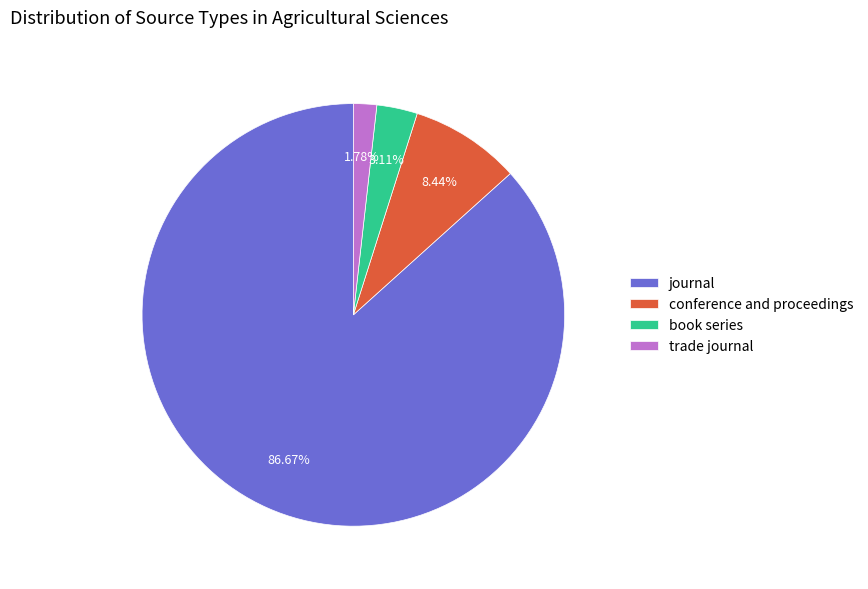

To the nearest percent, what percentage of the pie is trade journal?

2%